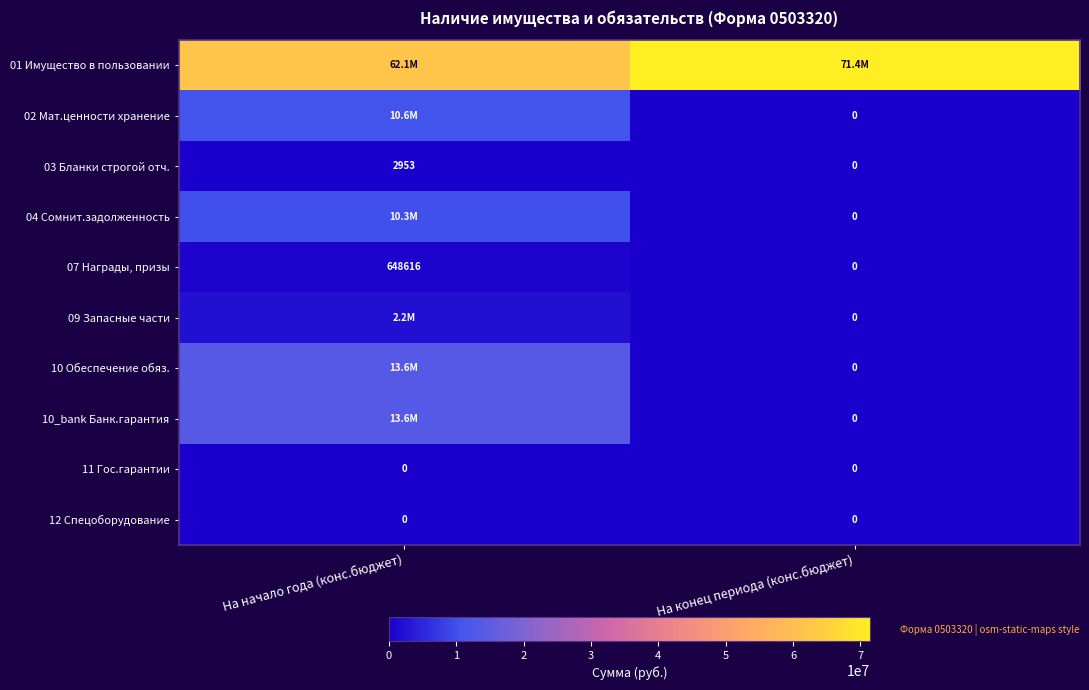

How many data points in 03 Бланки строгой отч. are less than 2953?

1